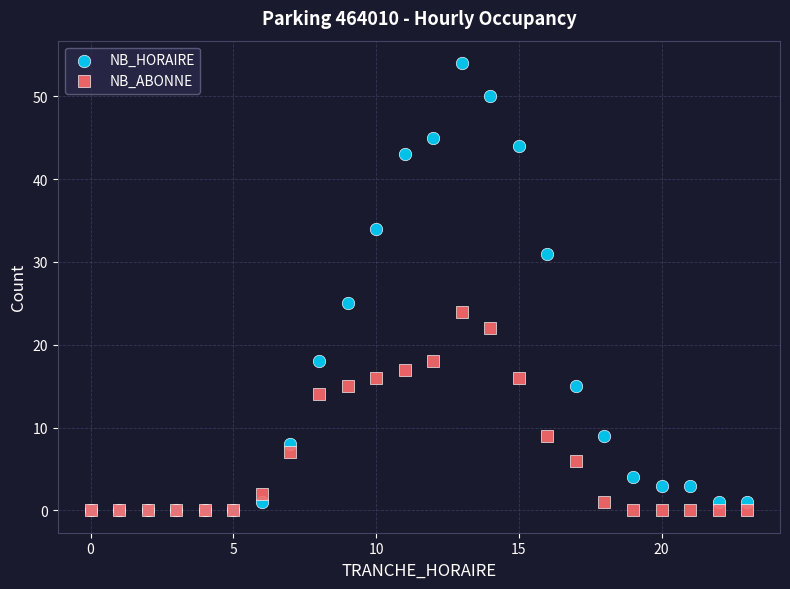

What are all the series names shown in the legend?

NB_HORAIRE, NB_ABONNE